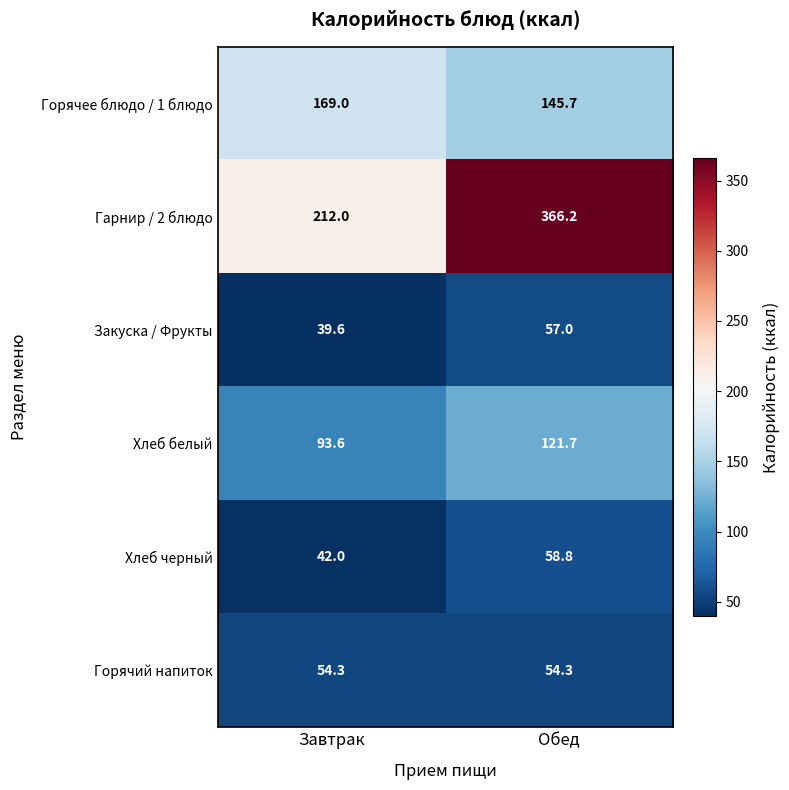

At which category is the sum across all series the highest?

Обед